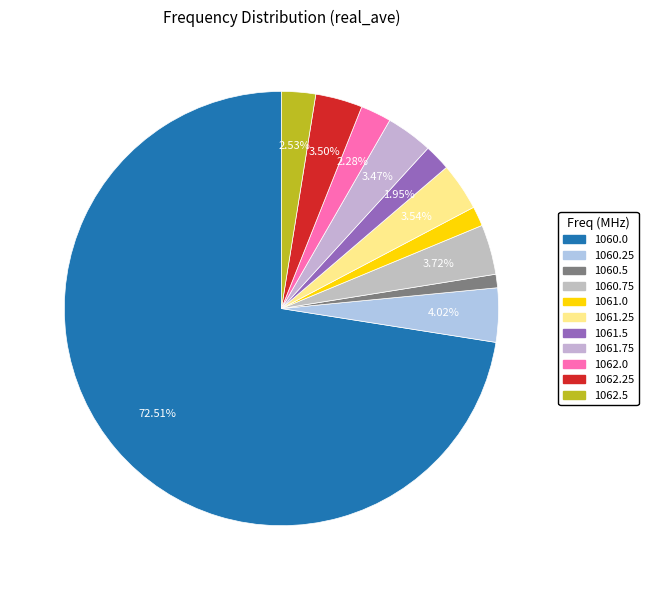

Count the number of slices in the pie.

11